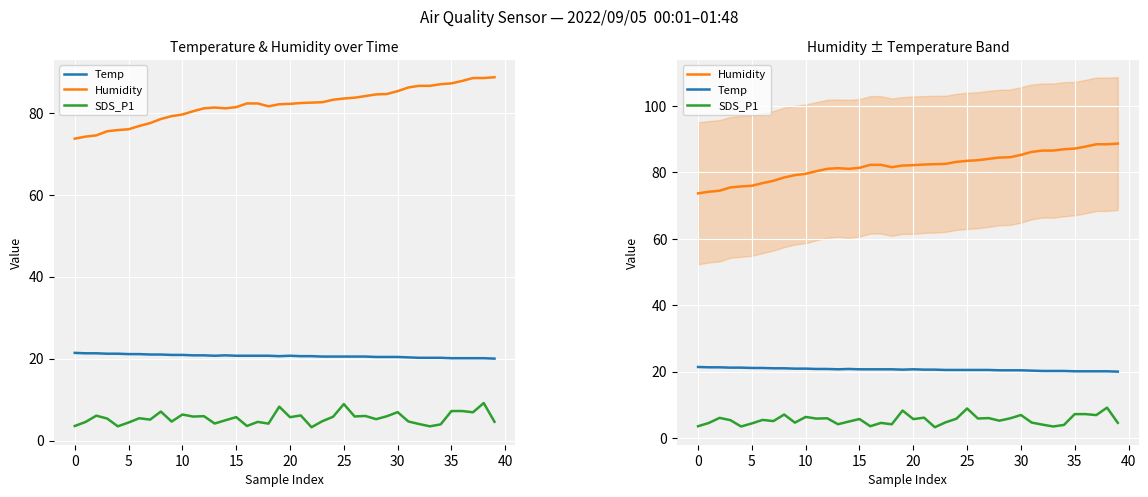

How many interior local valleys does the Humidity series have?

2